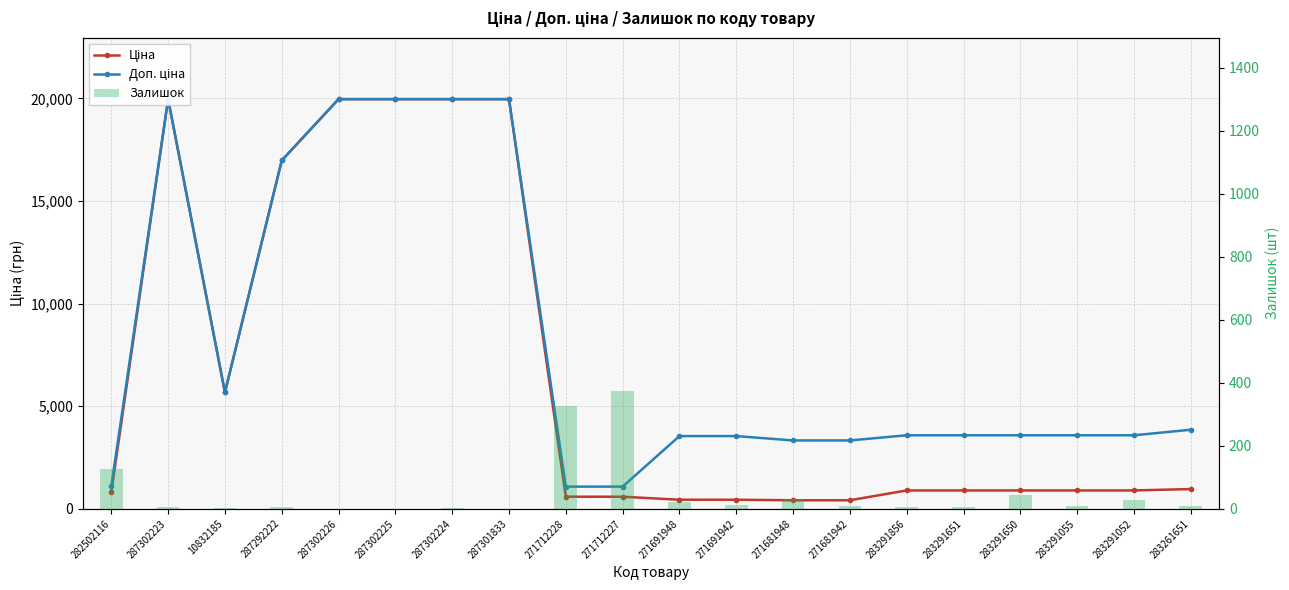

What is the maximum value for Залишок?

374.0